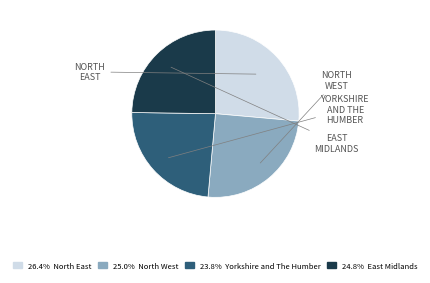

Is there a majority slice in this chart?

No